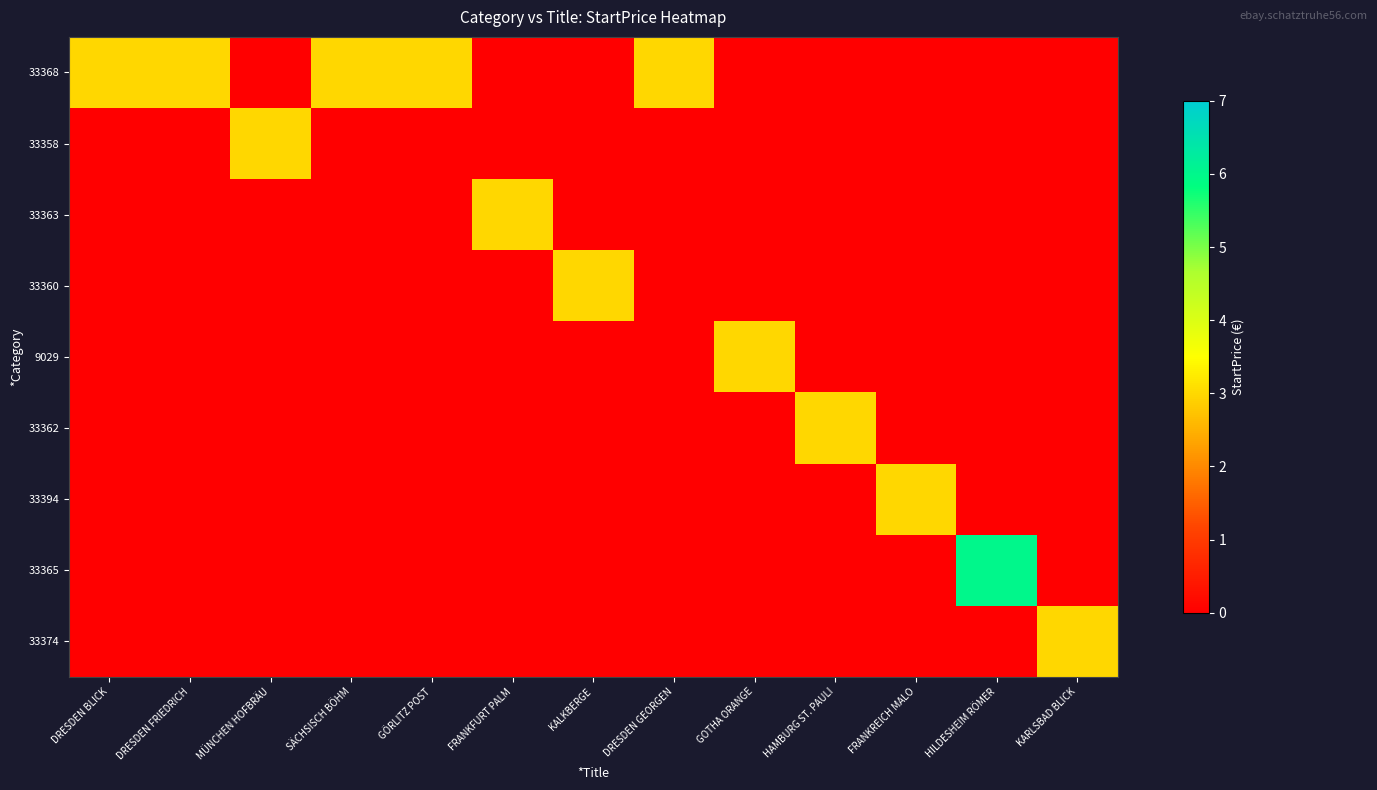

What is the difference between the highest and lowest values at MÜNCHEN HOFBRÄU?

4